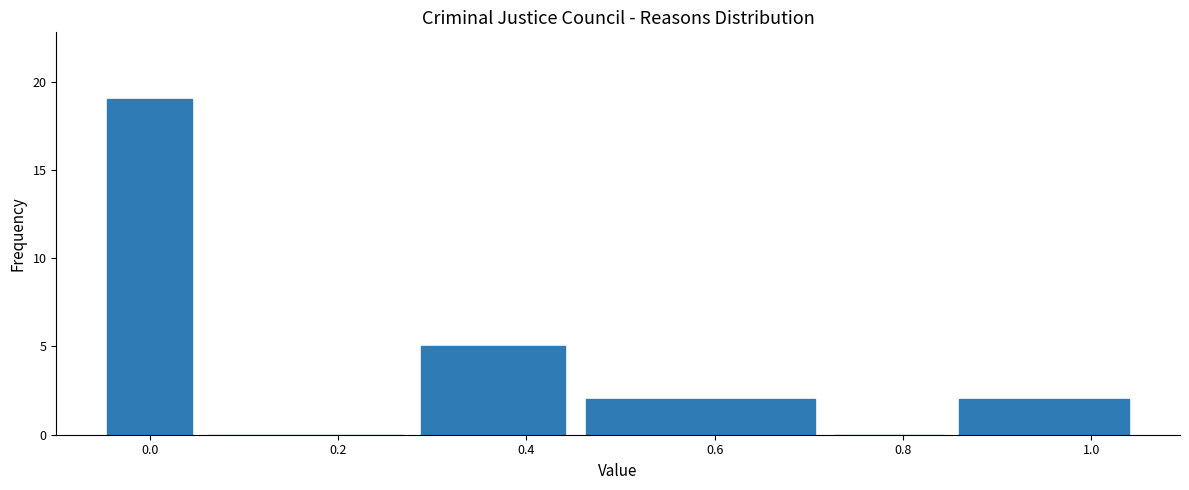

Reading left to right, transcribe this chart: for each bar, give the range it covers on the x-axis and its height. Neither the bar edges nor the heights are printed on the chart, so give them approximately, as read against the axes.

-0.05 to 0.05: 19
0.05 to 0.28: 0
0.28 to 0.45: 5
0.45 to 0.72: 2
0.72 to 0.85: 0
0.85 to 1.05: 2